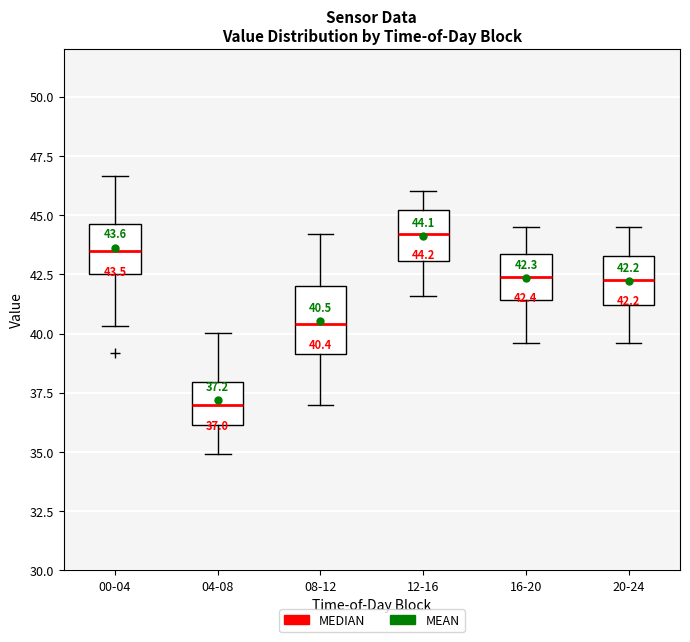

Which box is the tallest, from its lower edge to its upper edge?

08-12